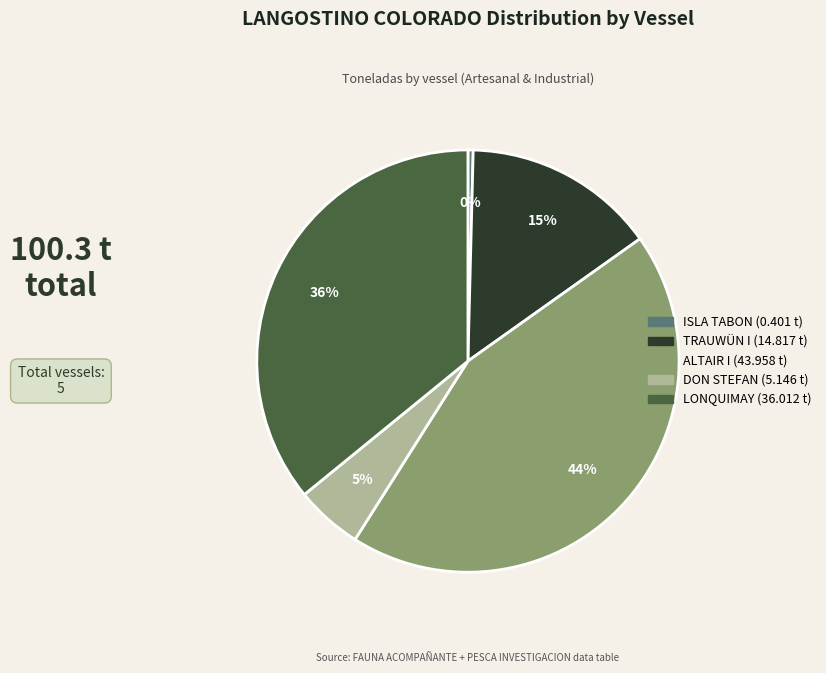

Which category has the smallest portion of the pie?

ISLA TABON